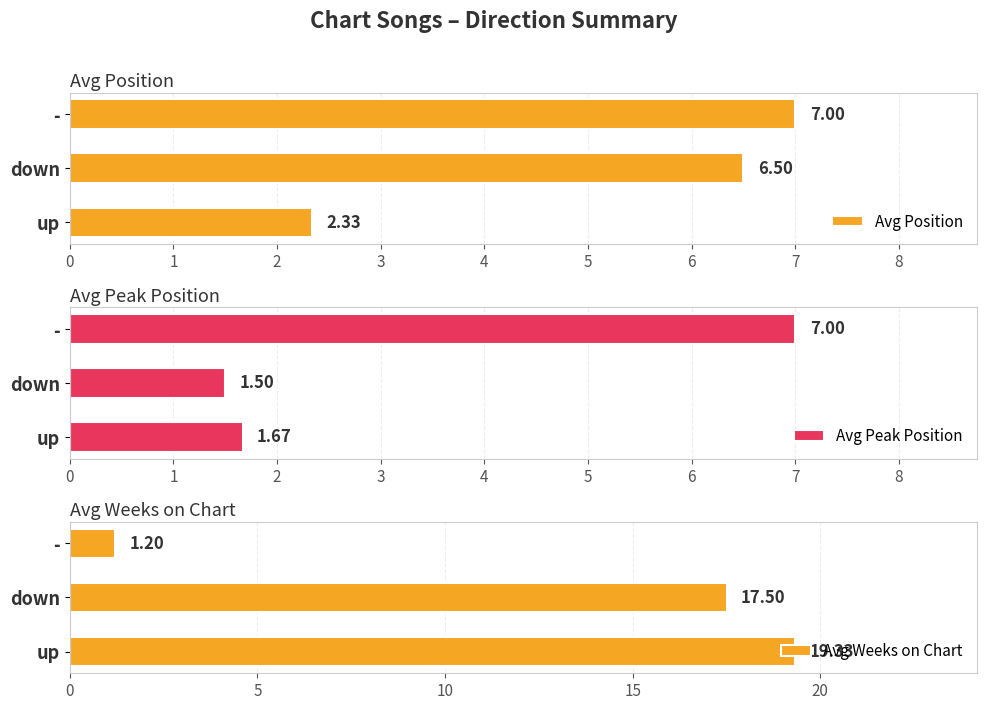

The value of Avg Position at up is 1.4. True or false?

False